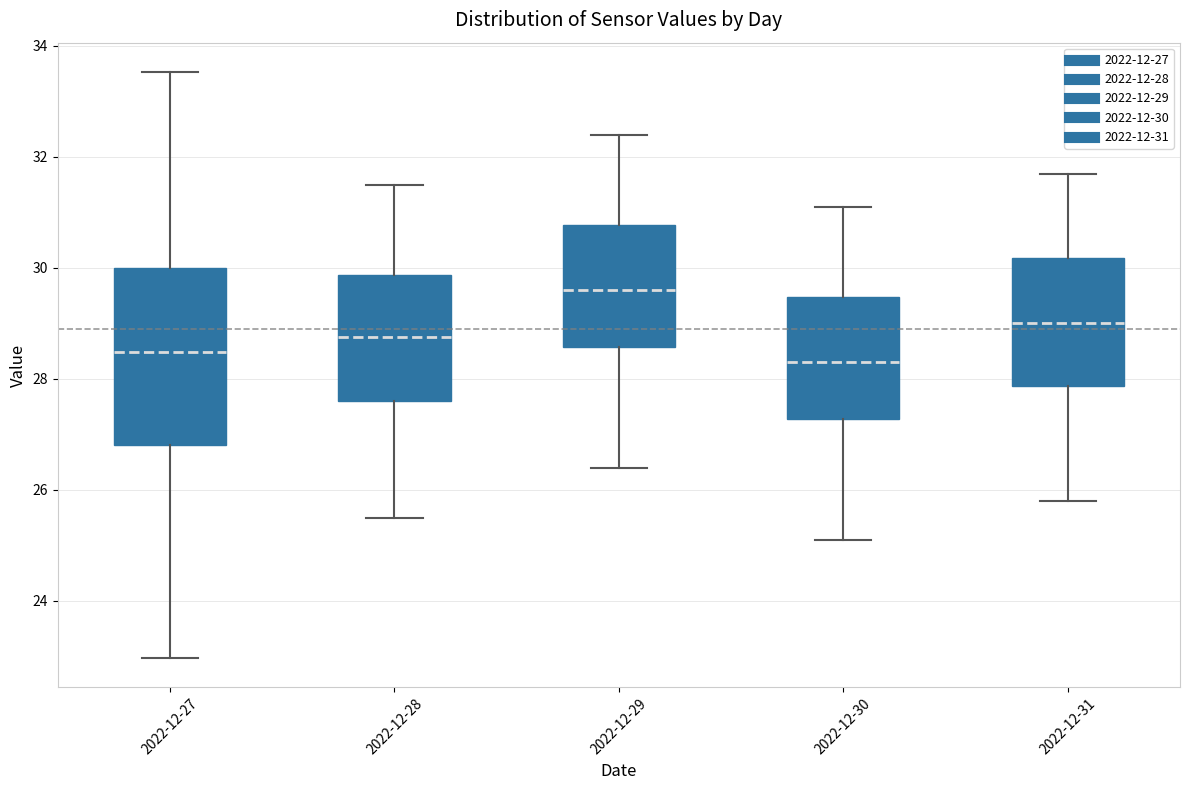

Reading left to right, read every box against the y-axis: the position of its median line, the range the box covers, and the ends of its whiskers. The values are not printed on the chart, so give them approximately, as read against the axis.

2022-12-27: median 28.4, box 26.8 to 30.0, whiskers 23.0 to 33.6
2022-12-28: median 28.8, box 27.6 to 29.8, whiskers 25.6 to 31.6
2022-12-29: median 29.6, box 28.6 to 30.8, whiskers 26.4 to 32.4
2022-12-30: median 28.4, box 27.2 to 29.4, whiskers 25.2 to 31.2
2022-12-31: median 29.0, box 27.8 to 30.2, whiskers 25.8 to 31.8